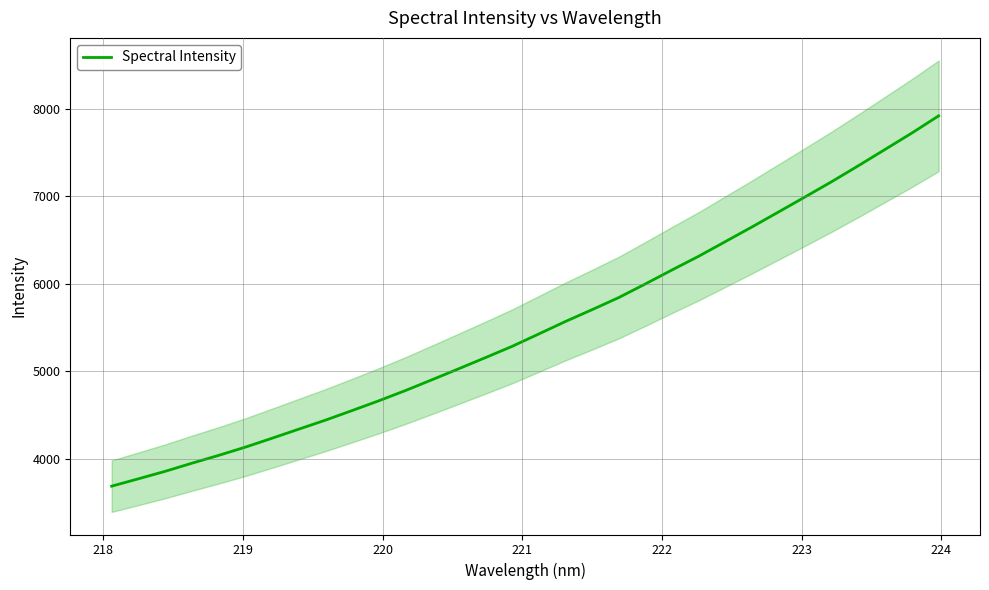

What is the sum of all values?

176416.8